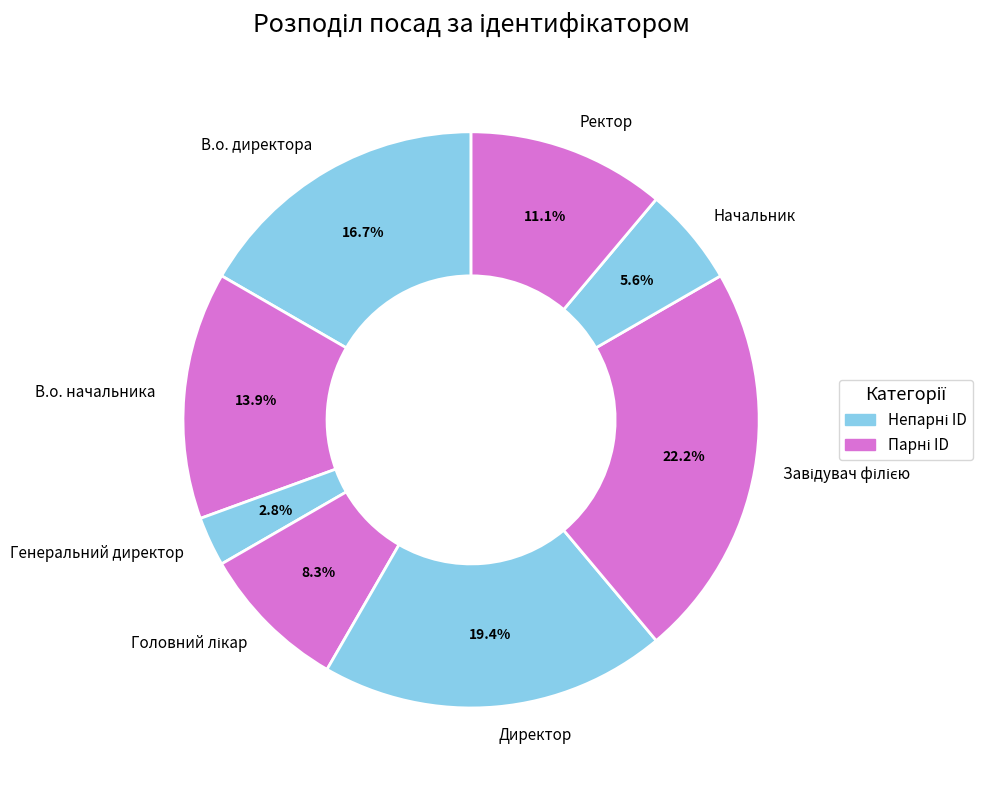

True or false: Ректор accounts for 11% of the total.

True